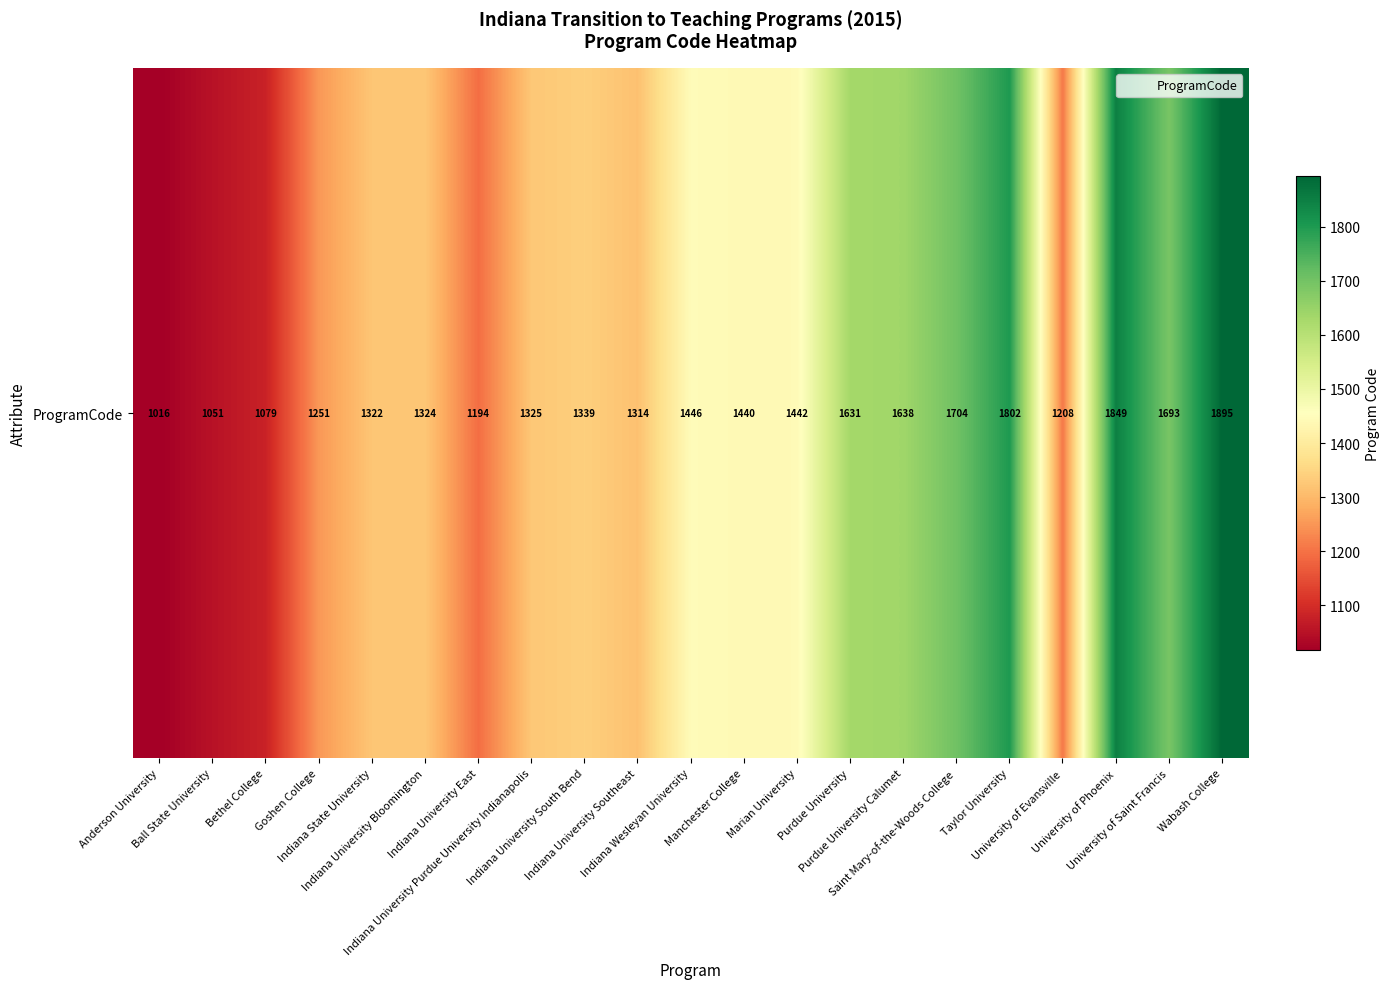

Reading left to right, transcribe all the data shown in this chart.

Anderson University=1016	Ball State University=1051	Bethel College=1079	Goshen College=1251	Indiana State University=1322	Indiana University Bloomington=1324	Indiana University East=1194	Indiana University Purdue University Indianapolis=1325	Indiana University South Bend=1339	Indiana University Southeast=1314	Indiana Wesleyan University=1446	Manchester College=1440	Marian University=1442	Purdue University=1631	Purdue University Calumet=1638	Saint Mary-of-the-Woods College=1704	Taylor University=1802	University of Evansville=1208	University of Phoenix=1849	University of Saint Francis=1693	Wabash College=1895